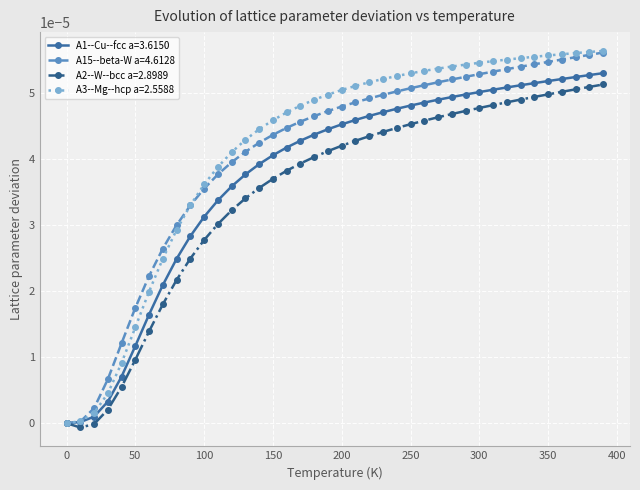

Which series has the largest range (max minus min)?

A3--Mg--hcp a=2.5588